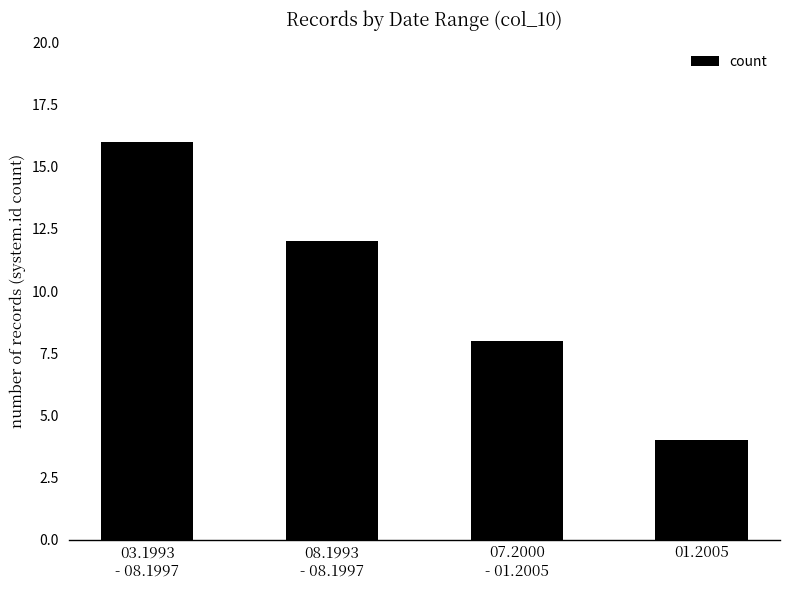

Which category has the lowest value across all series?

01.2005